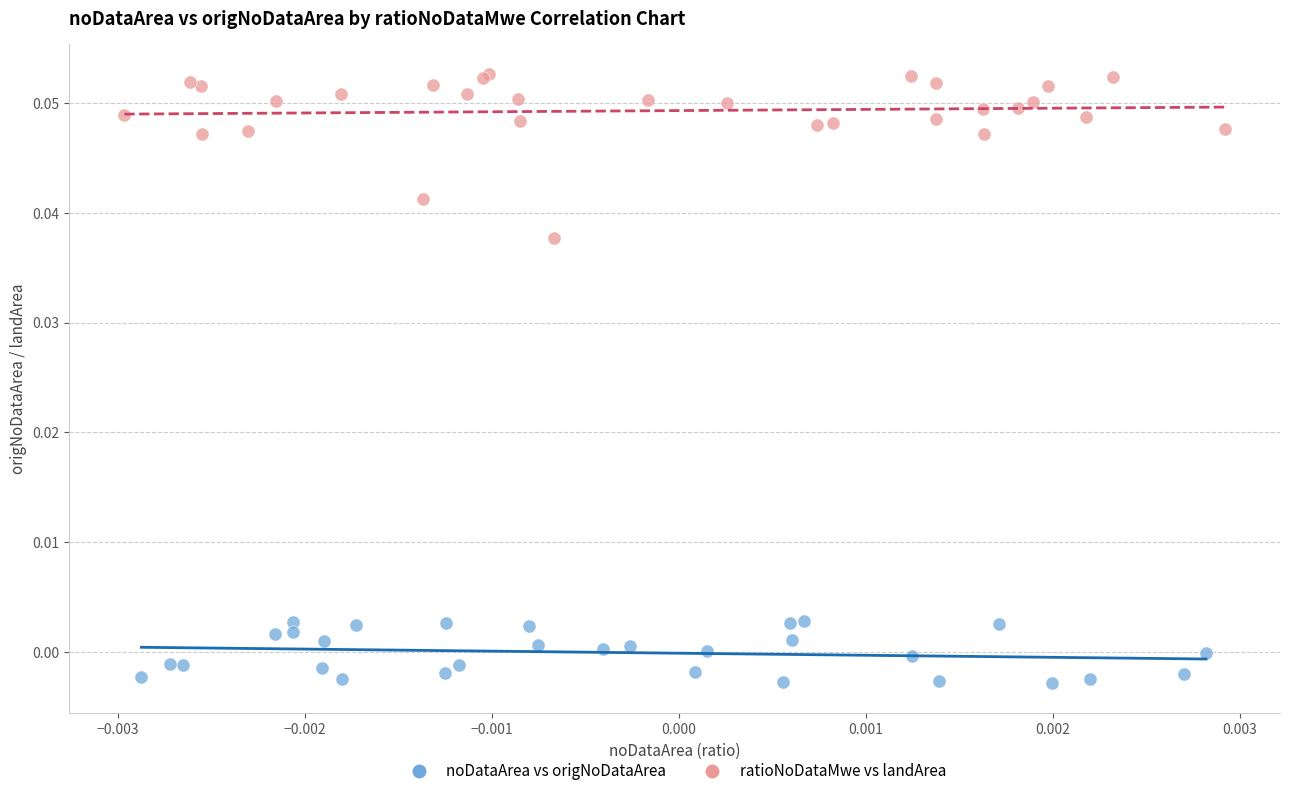

Which series reaches the maximum Y coordinate?

ratioNoDataMwe vs landArea